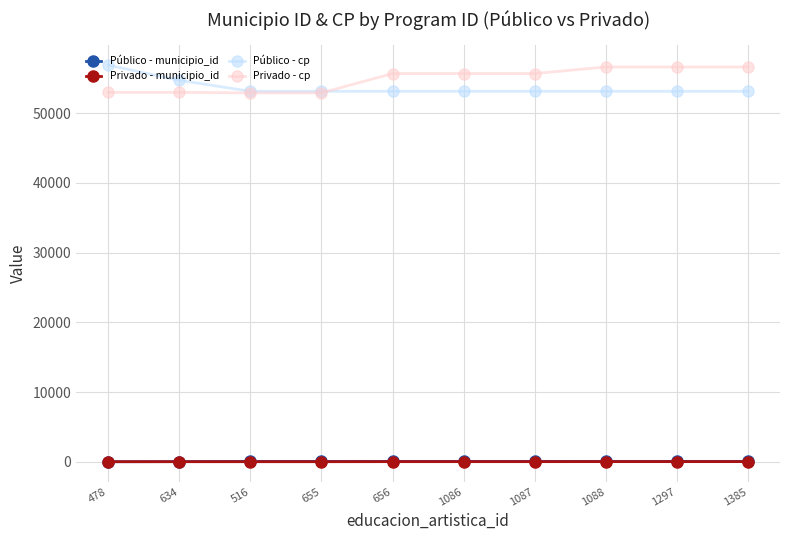

What is the approximate value of Público - municipio_id at 1086, to the nearest 10?

60